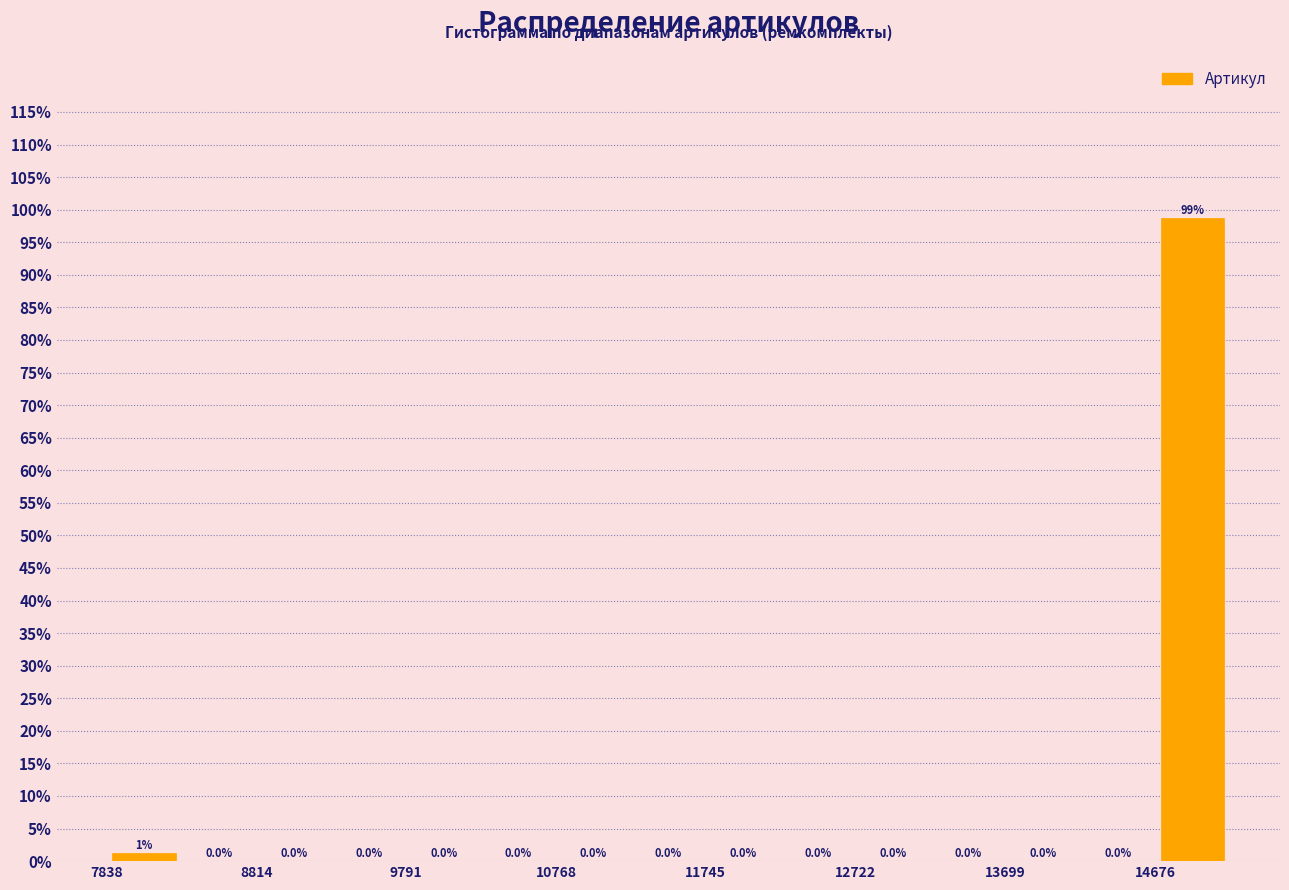

Which range on the x-axis has the tallest bar?

14700 to 15200